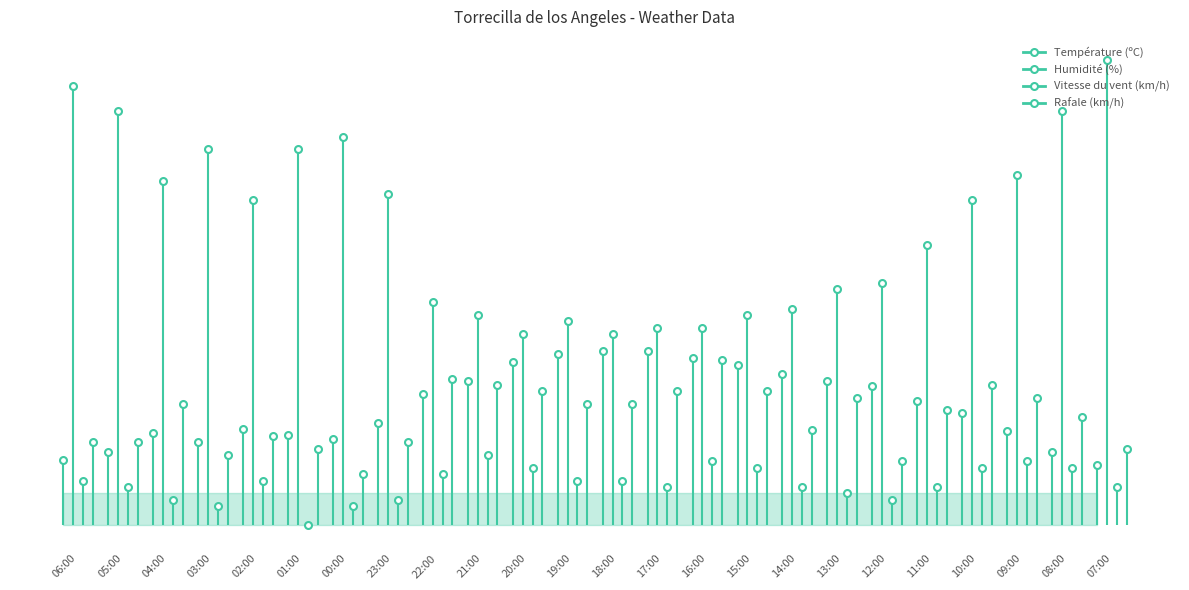

Where is Rafale (km/h) nearest to the value 17?

08:00